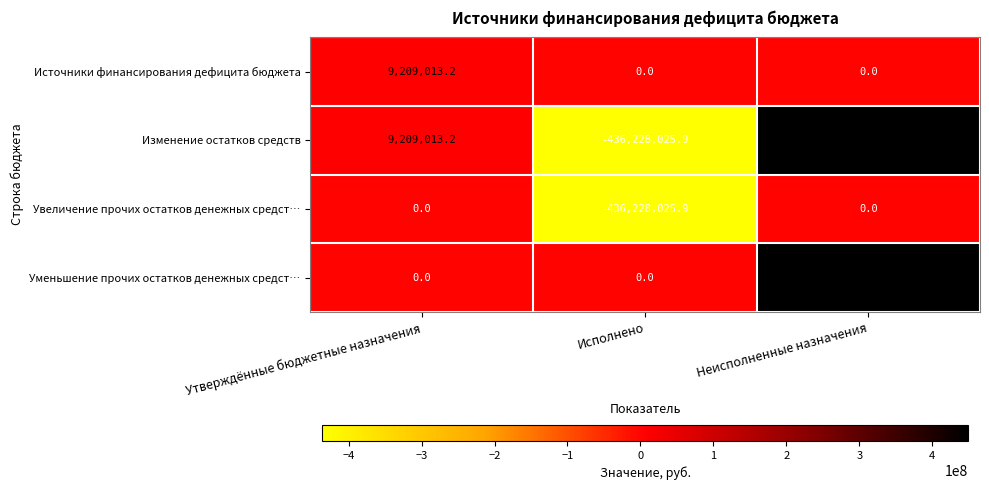

Is it true that Изменение остатков средств equals 9209013.2 at Утверждённые бюджетные назначения?

True